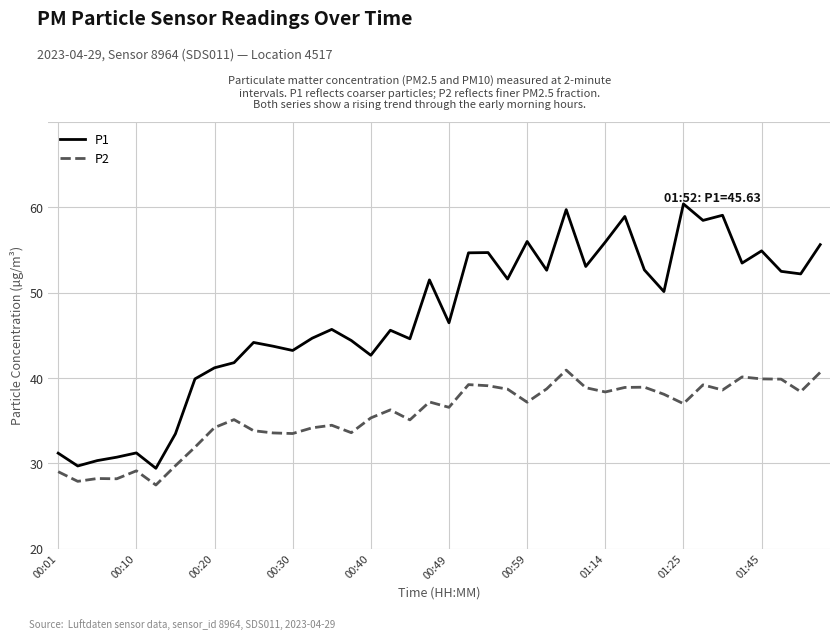

True or false: P1 and P2 intersect in this chart.

False